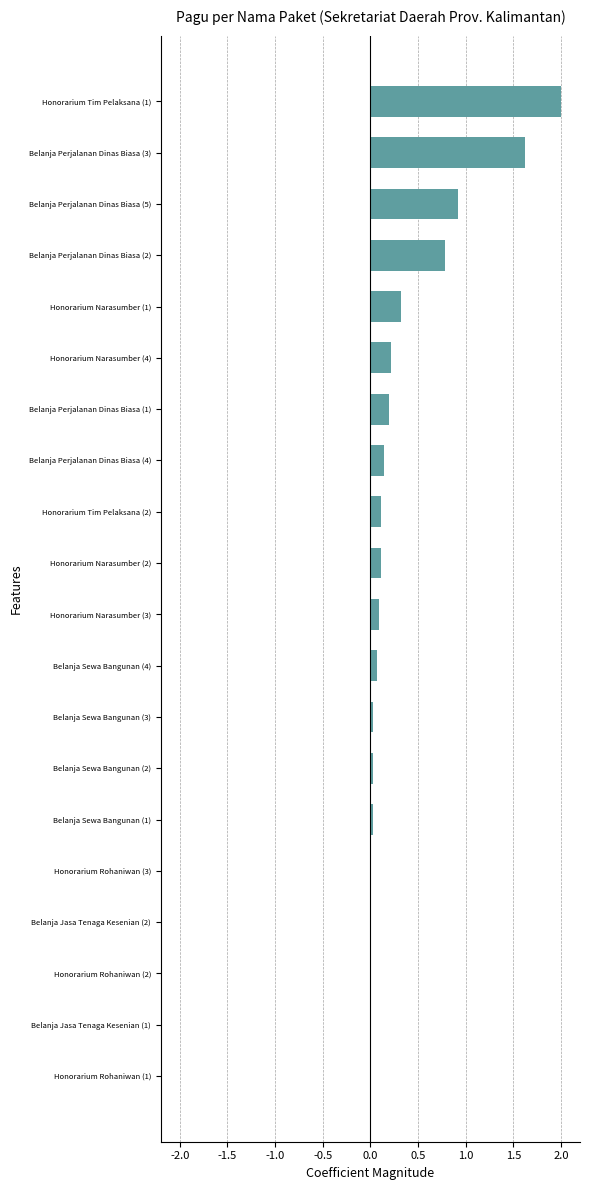

What is the sum of all values?

6.7